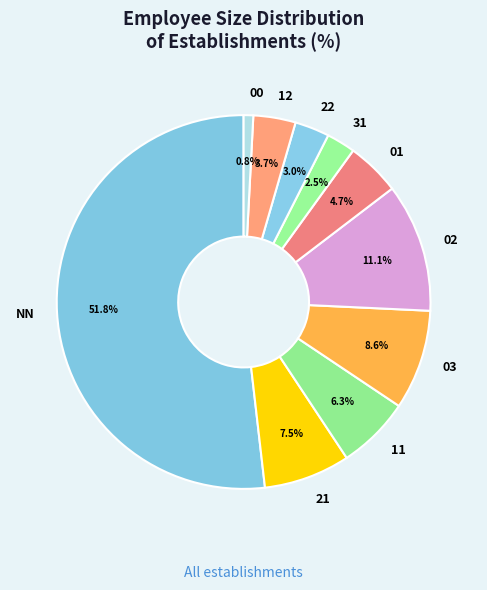

Which slice is the largest?

NN